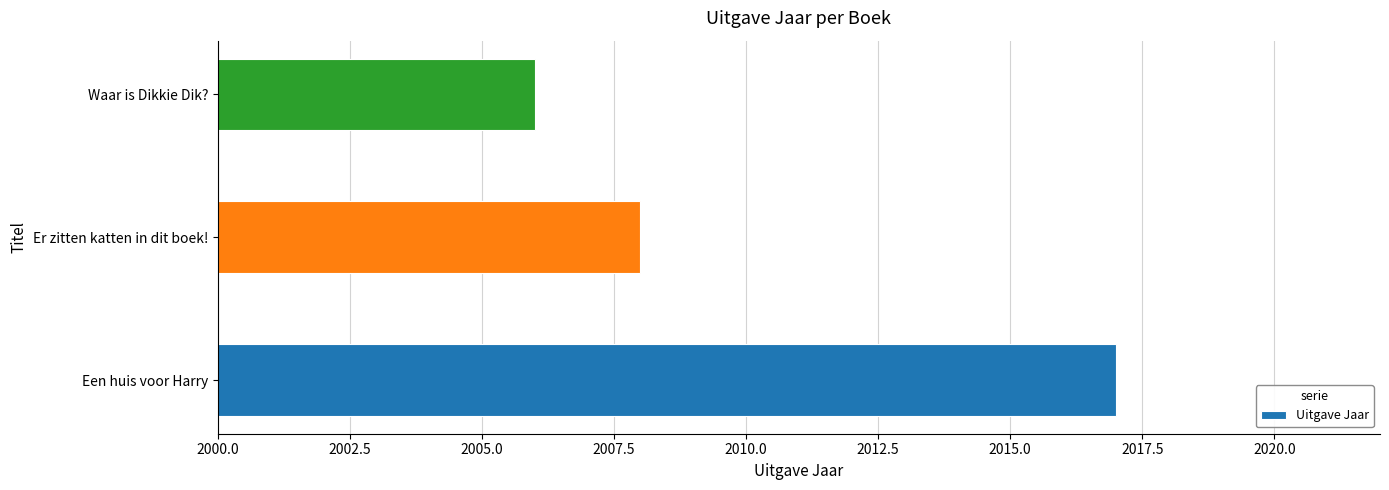

Which has a higher value, Er zitten katten in dit boek! or Een huis voor Harry?

Een huis voor Harry